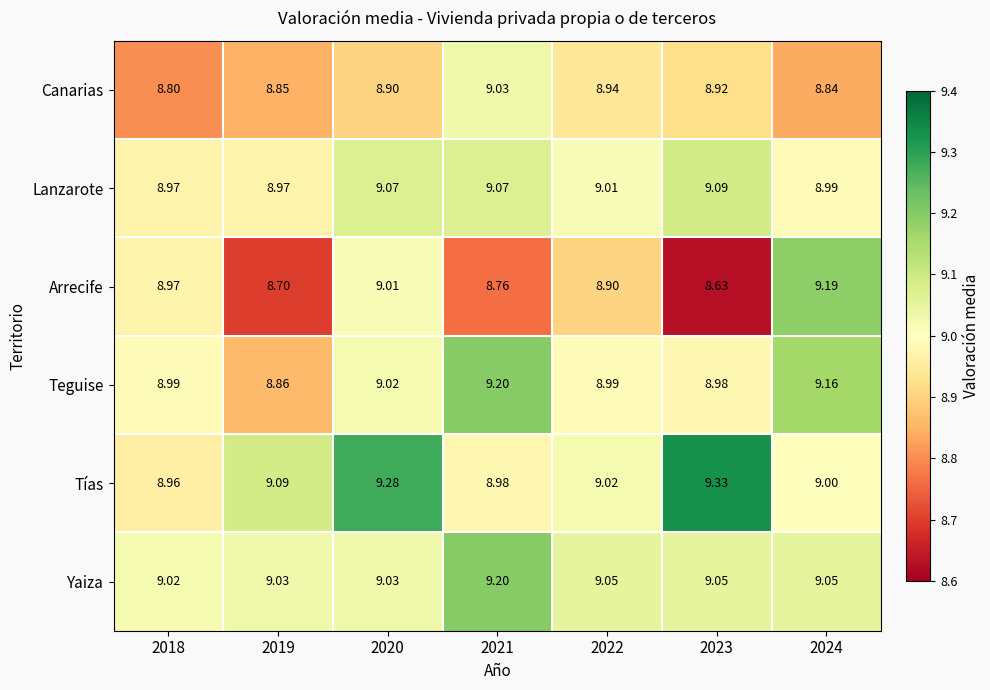

Which series changed the most between 2019 and 2021?

Teguise